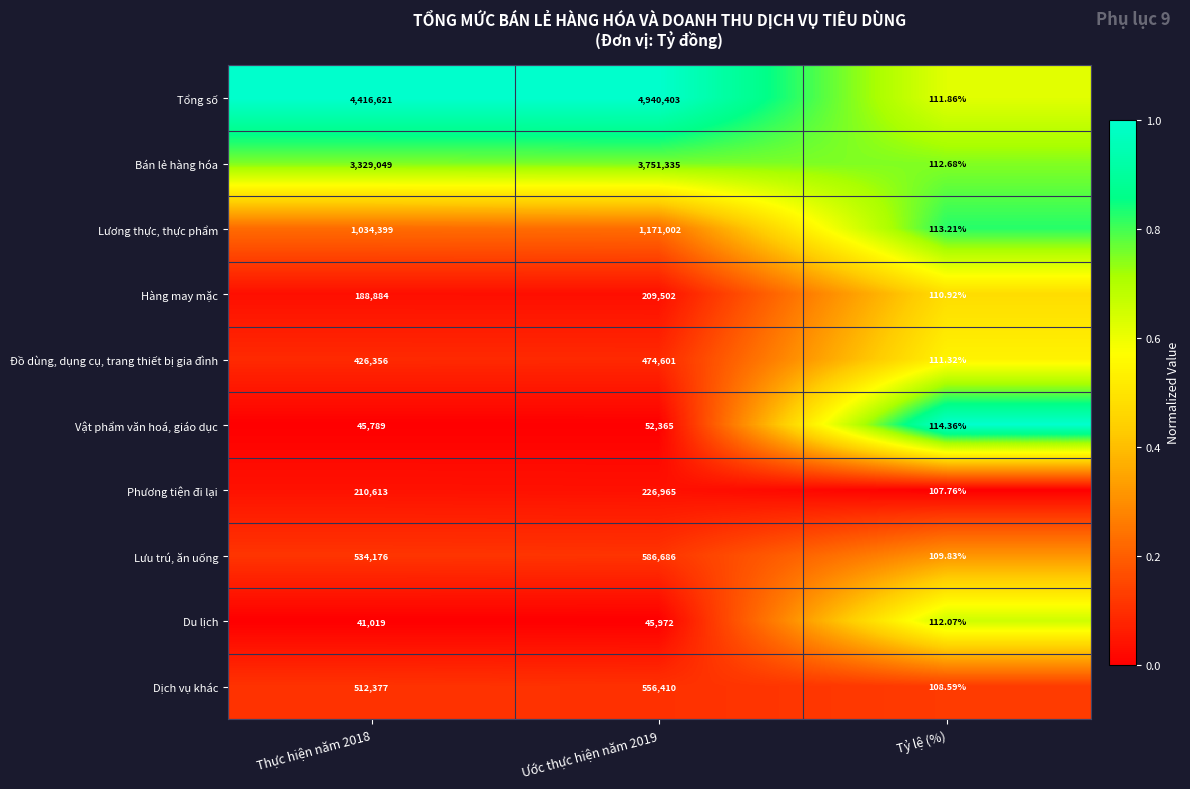

Which label corresponds to the smallest value in the chart?

Tỷ lệ (%)